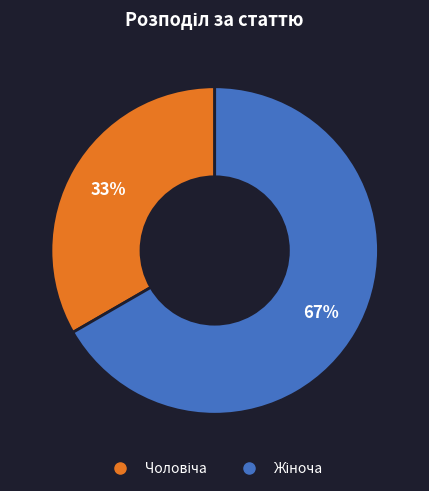

Is there a majority slice in this chart?

Yes